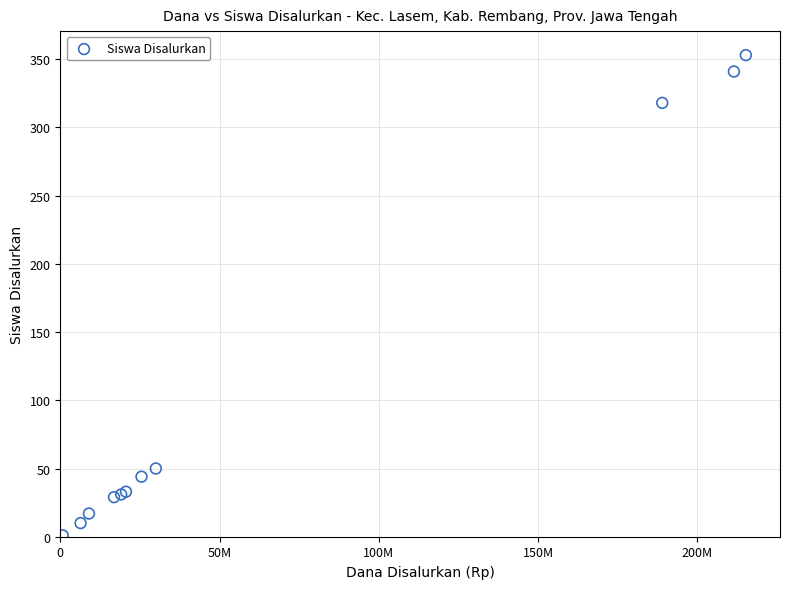

What Y value in the scatter plot is closest to 177?

50